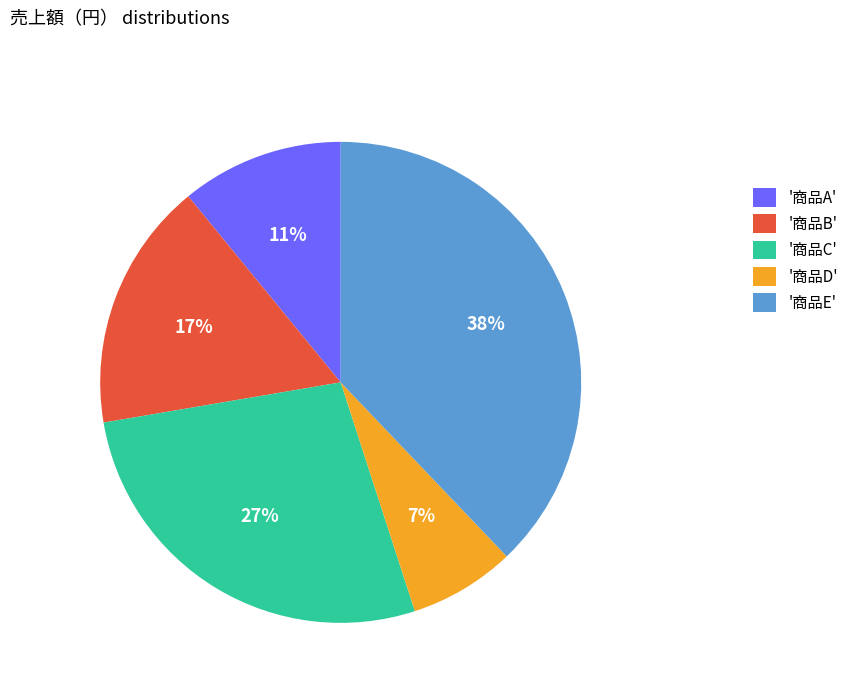

Do '商品D' and '商品E' together represent more than half of the pie?

No